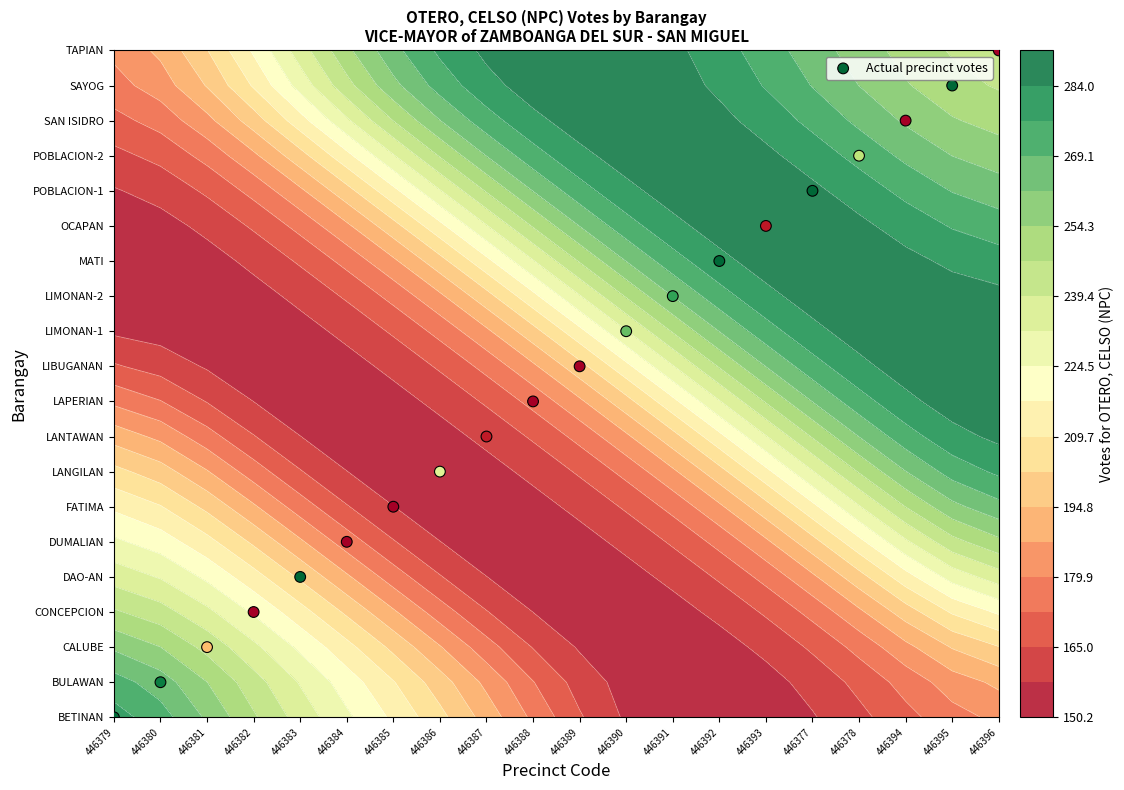

Between 446377 and 446383, which is larger?

446377